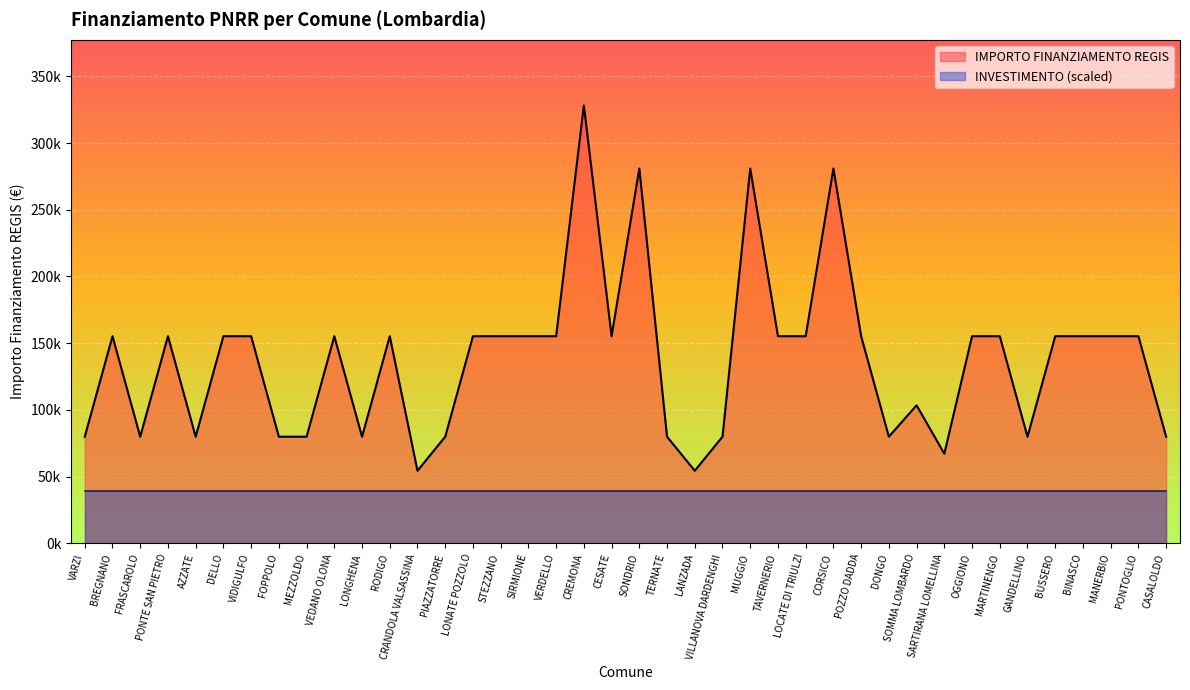

Read the value at GANDELLINO.

79922